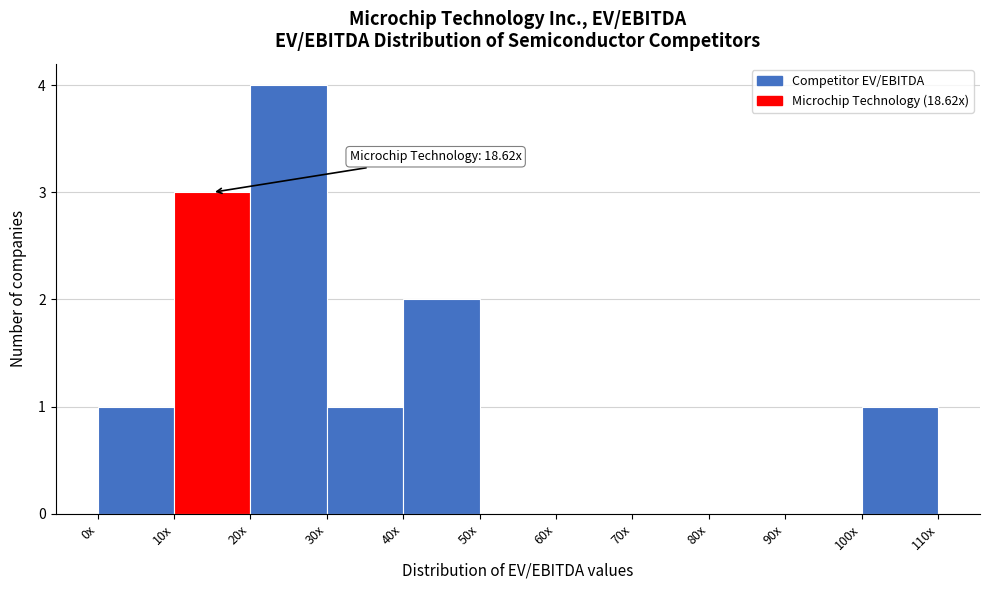

Reading left to right, list all the values displayed in this chart.

0x=1	10x=3	20x=4	30x=1	40x=2	50x=0	60x=0	70x=0	80x=0	90x=0	100x=1